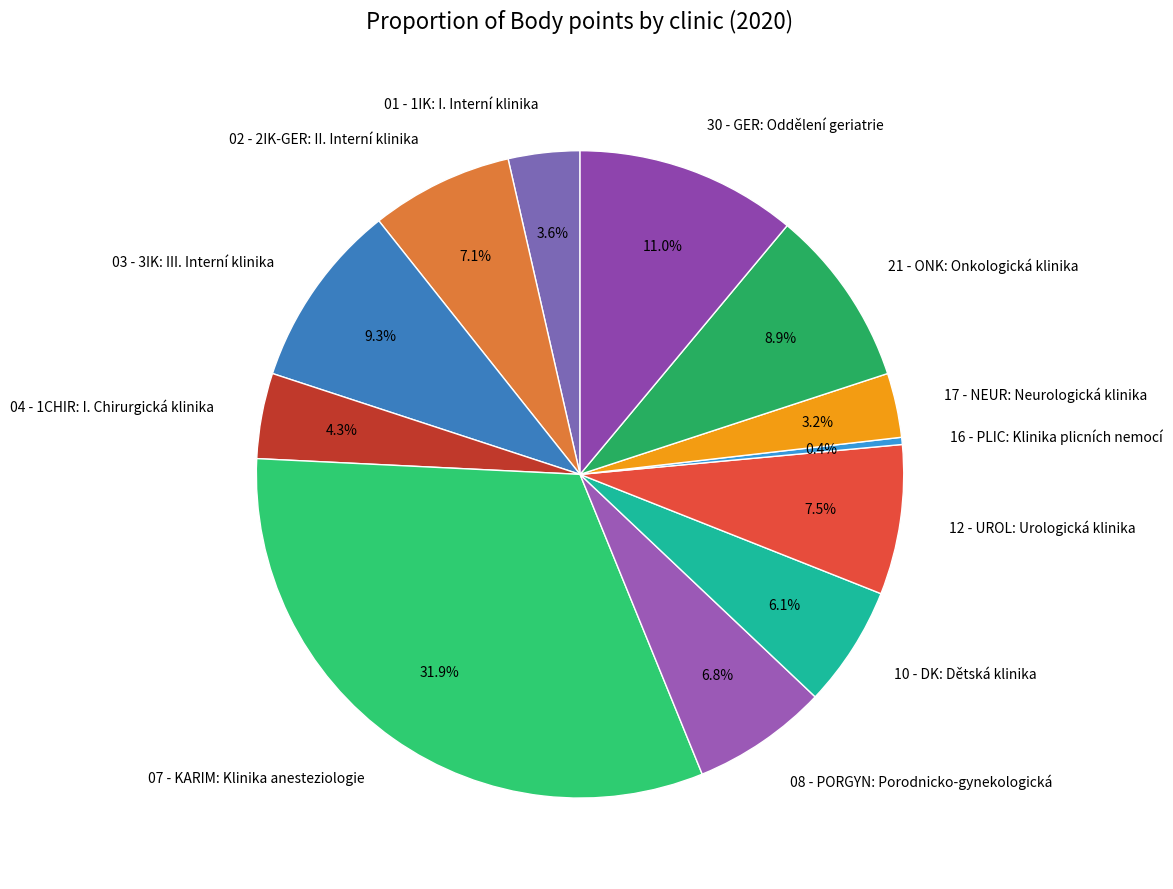

To the nearest percent, what percentage of the pie is 04 - 1CHIR: I. Chirurgická klinika?

4%